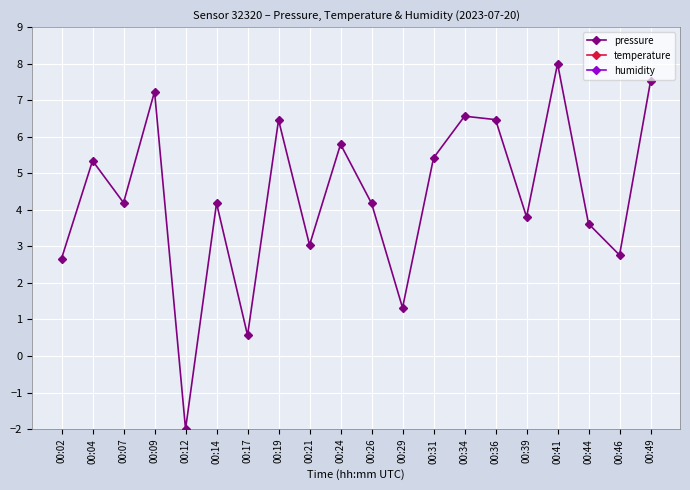

Where is the first local minimum for temperature?

00:12